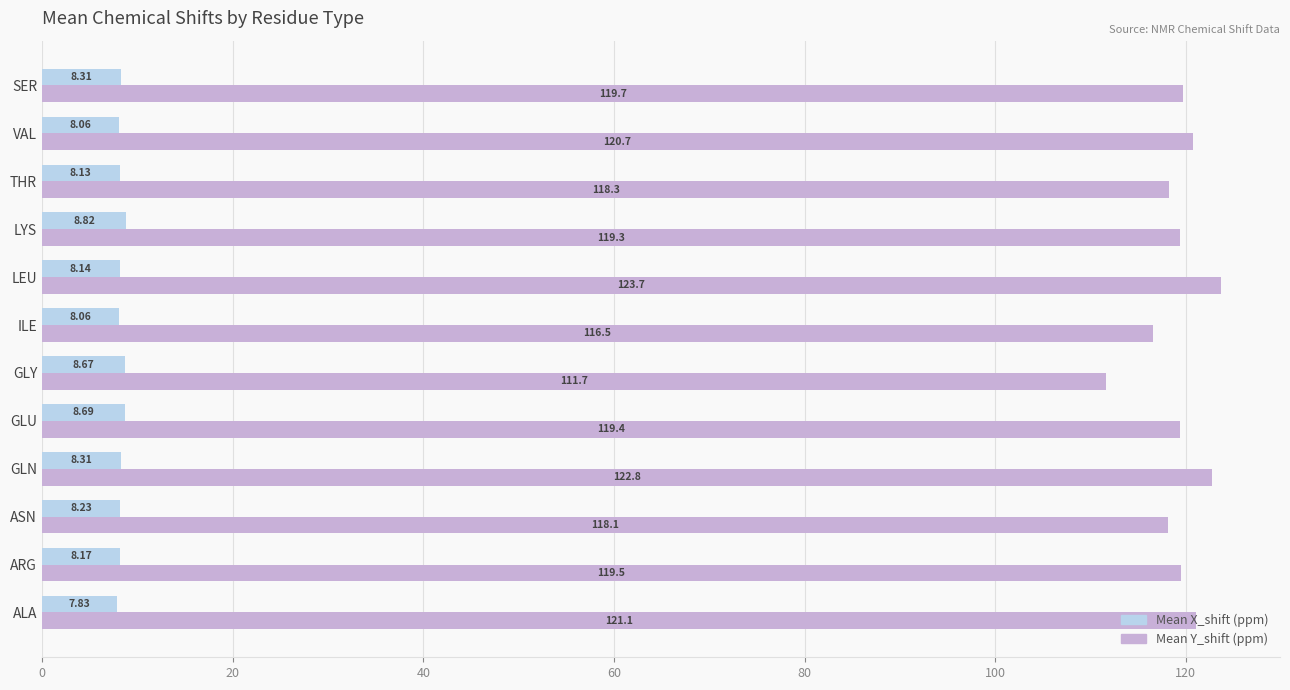

What is the spread (max minus min) of values at GLU?

110.7